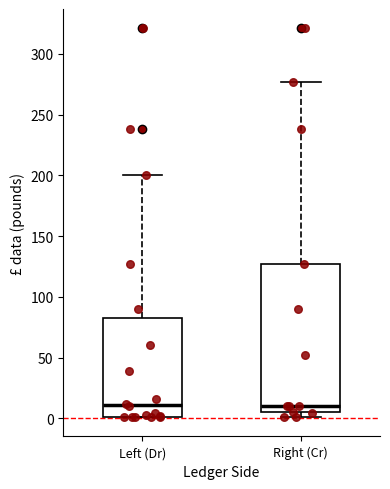

Which box is the tallest, from its lower edge to its upper edge?

Right (Cr)